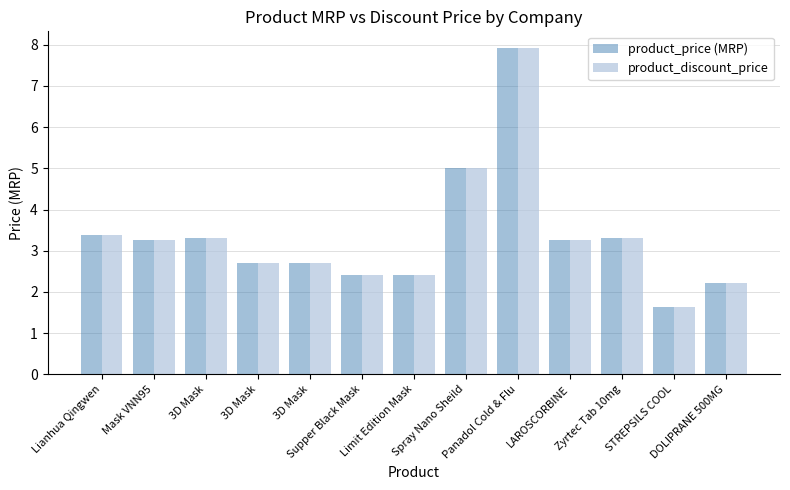

Which series has the largest total across all categories?

product_price (MRP)